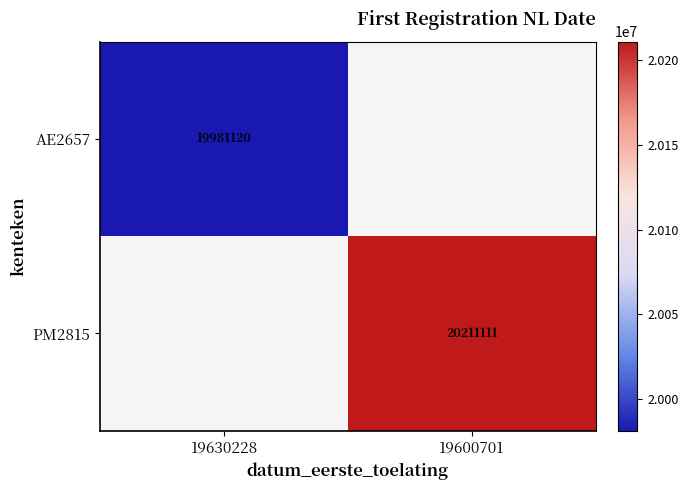

True or false: PM2815 has a value of 4305042 at 19600701.

False